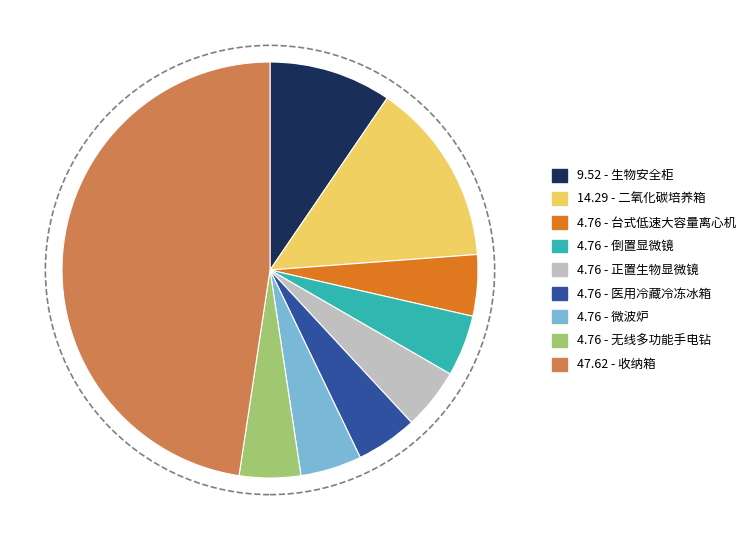

Is there any slice that represents more than half of the pie?

No